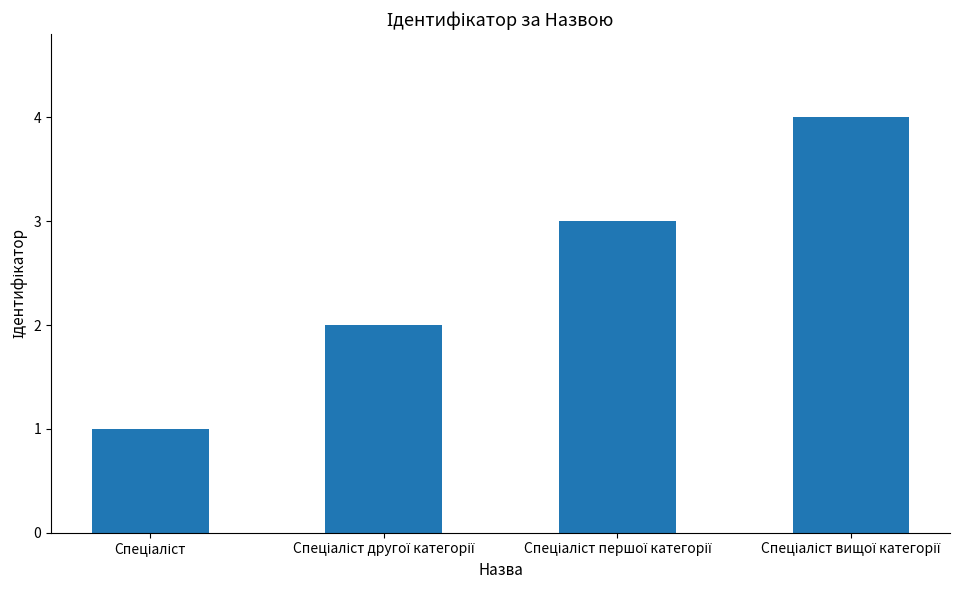

What is the difference between the maximum and minimum values?

3